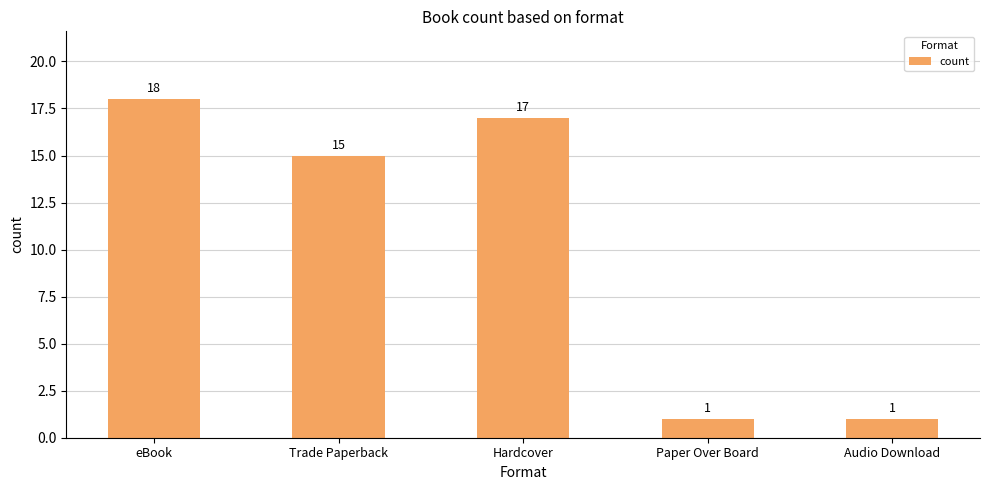

Reading left to right, extract all data points from this chart.

eBook=18	Trade Paperback=15	Hardcover=17	Paper Over Board=1	Audio Download=1